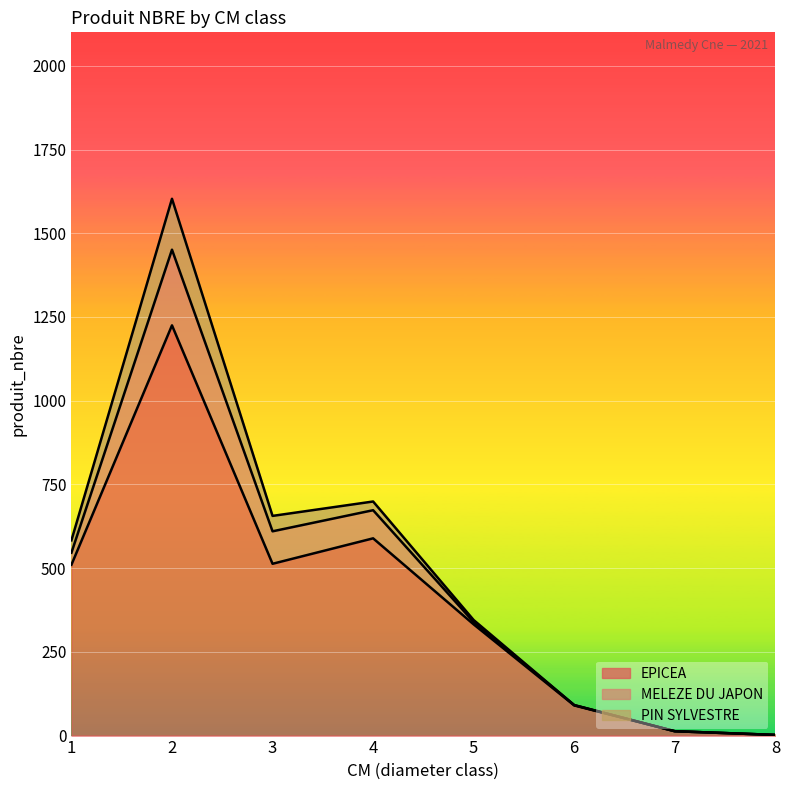

List the labels in order of EPICEA value, smallest first.

8, 7, 6, 5, 1, 3, 4, 2